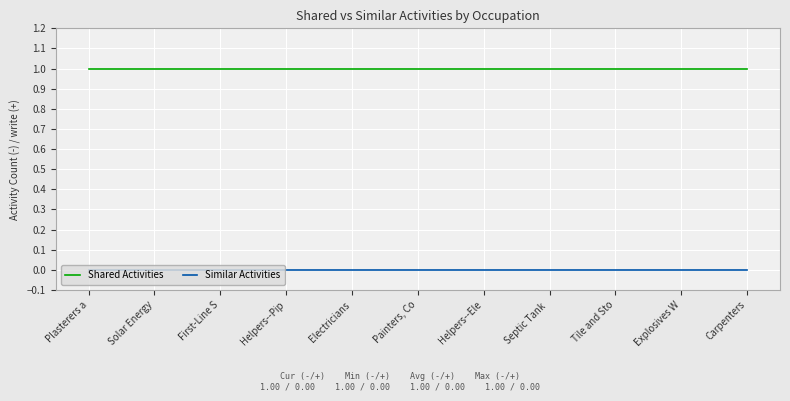

What position from the left is Helpers--Ele?

7